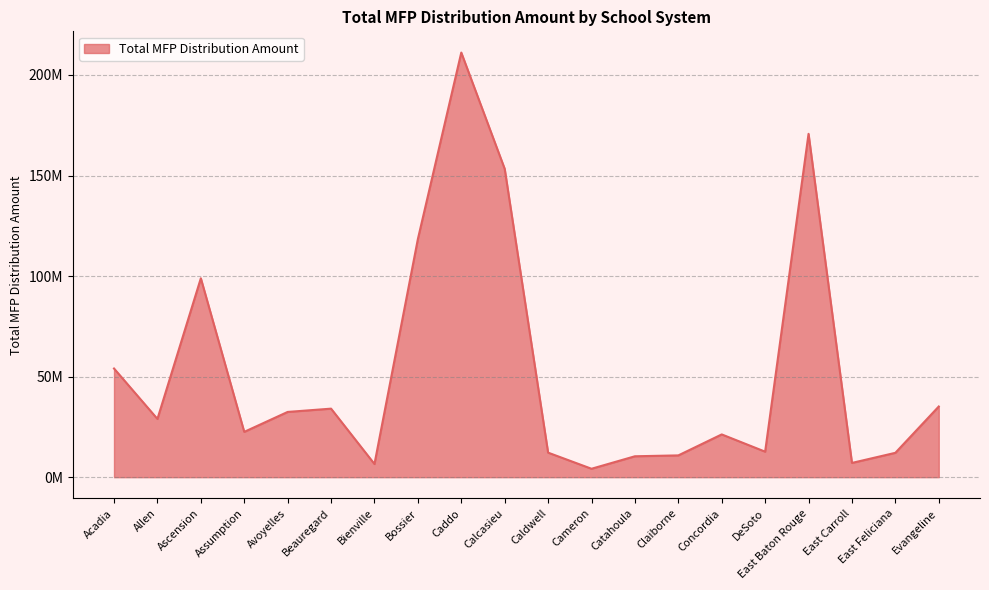

Does the chart display data point markers on the line(s)?

No